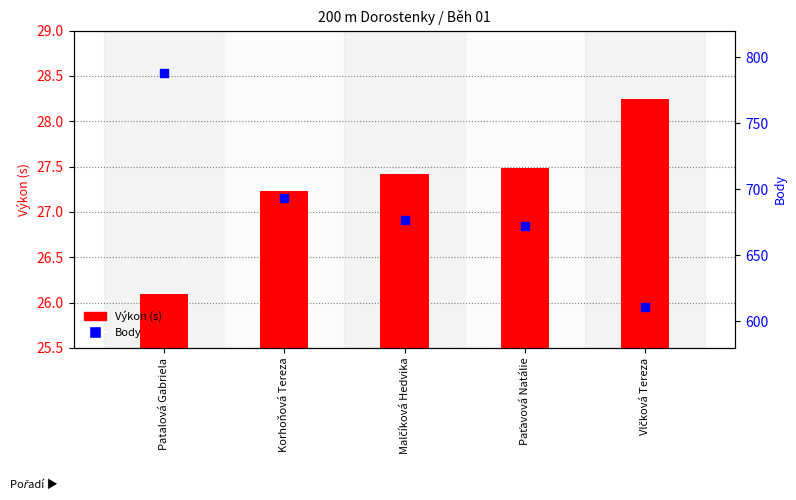

Which series contains the lowest Y value?

Výkon (s)